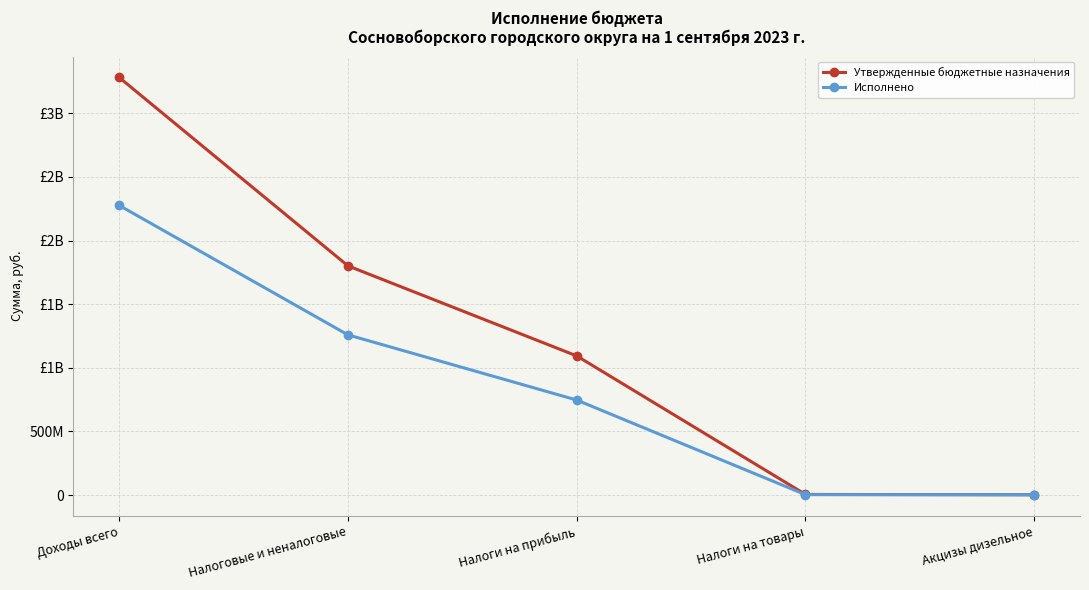

What is the label of the 4th point from the left?

Налоги на товары